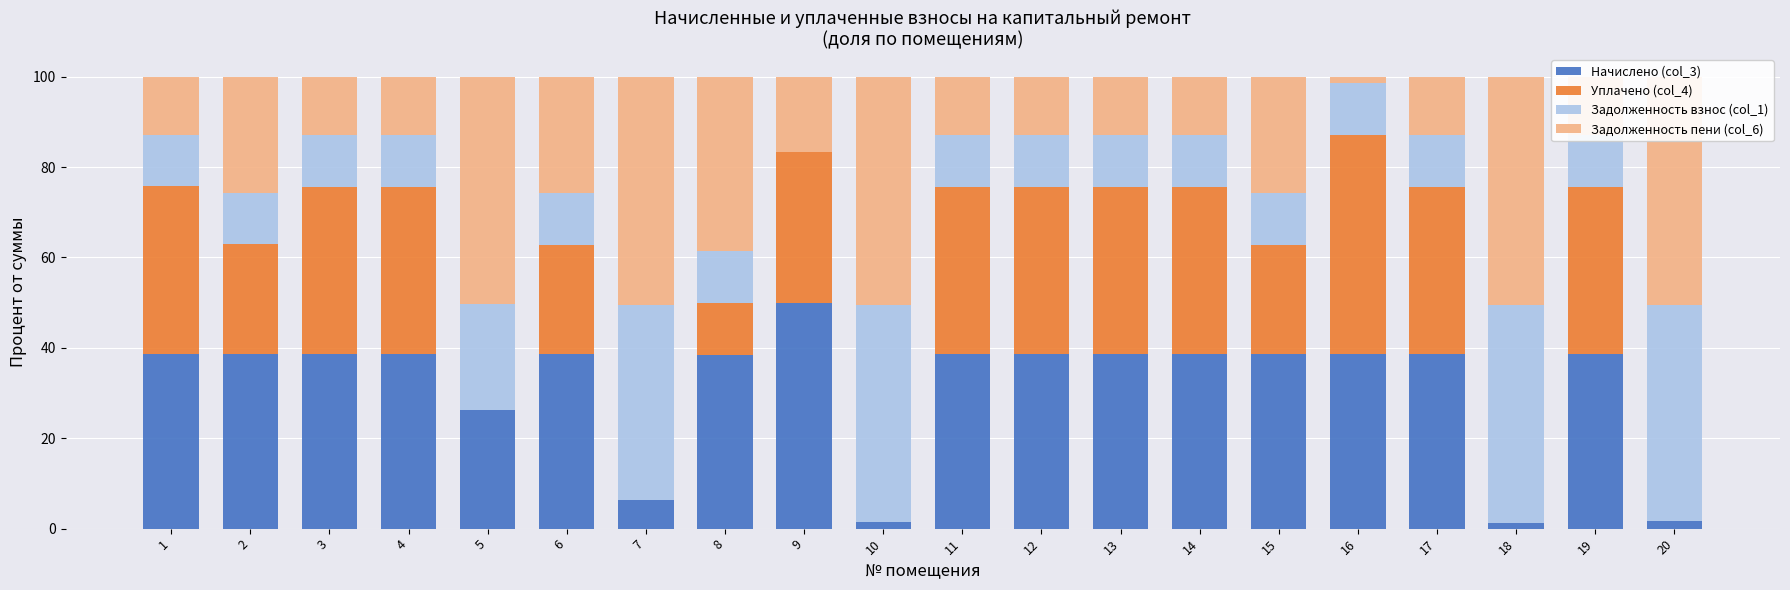

How many categories are shown in the chart?

20